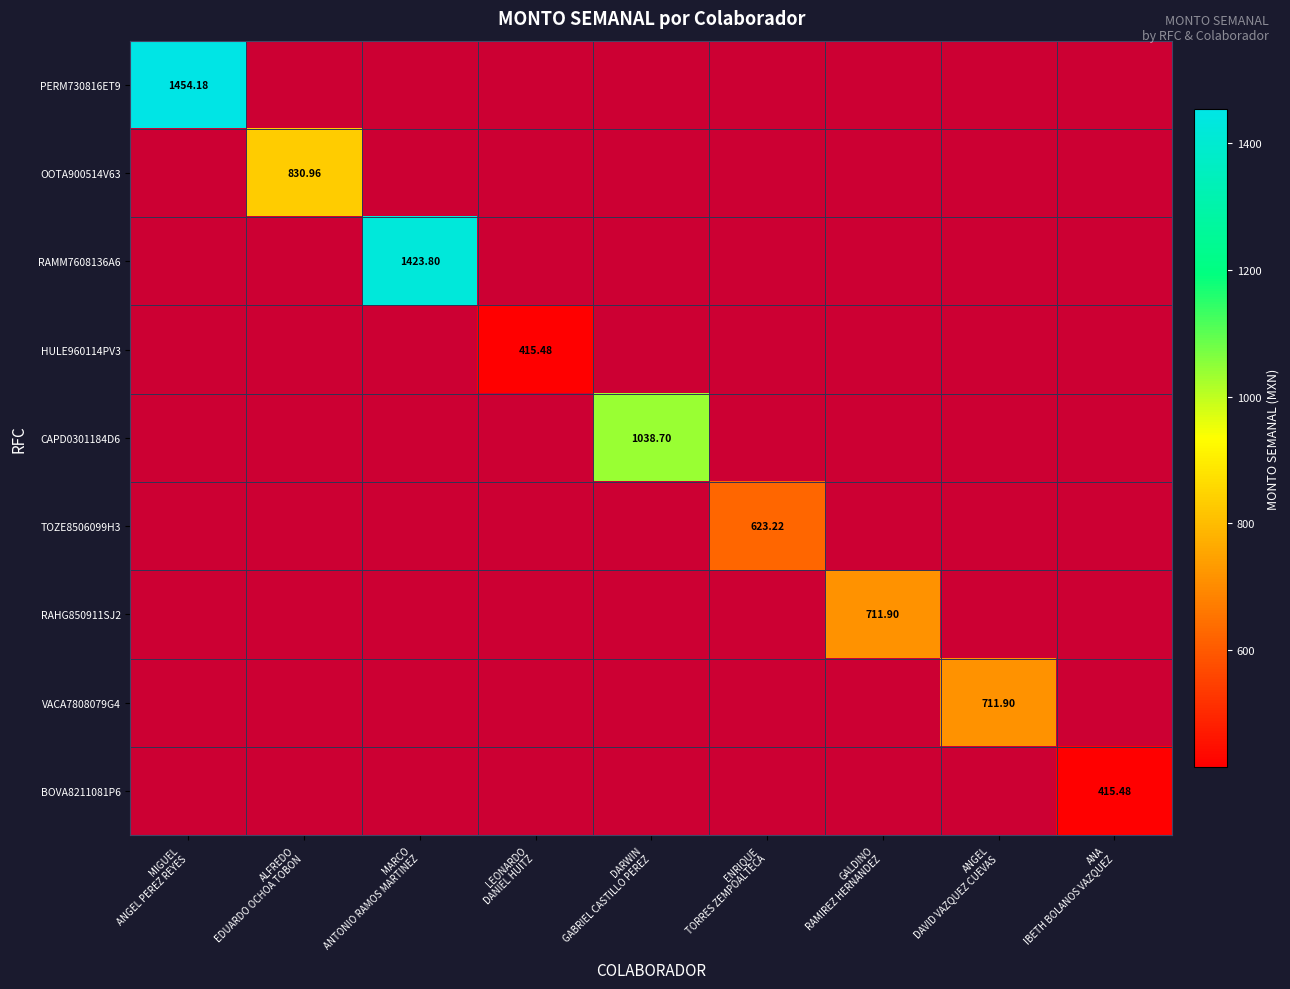

How many data points does each series have?

9